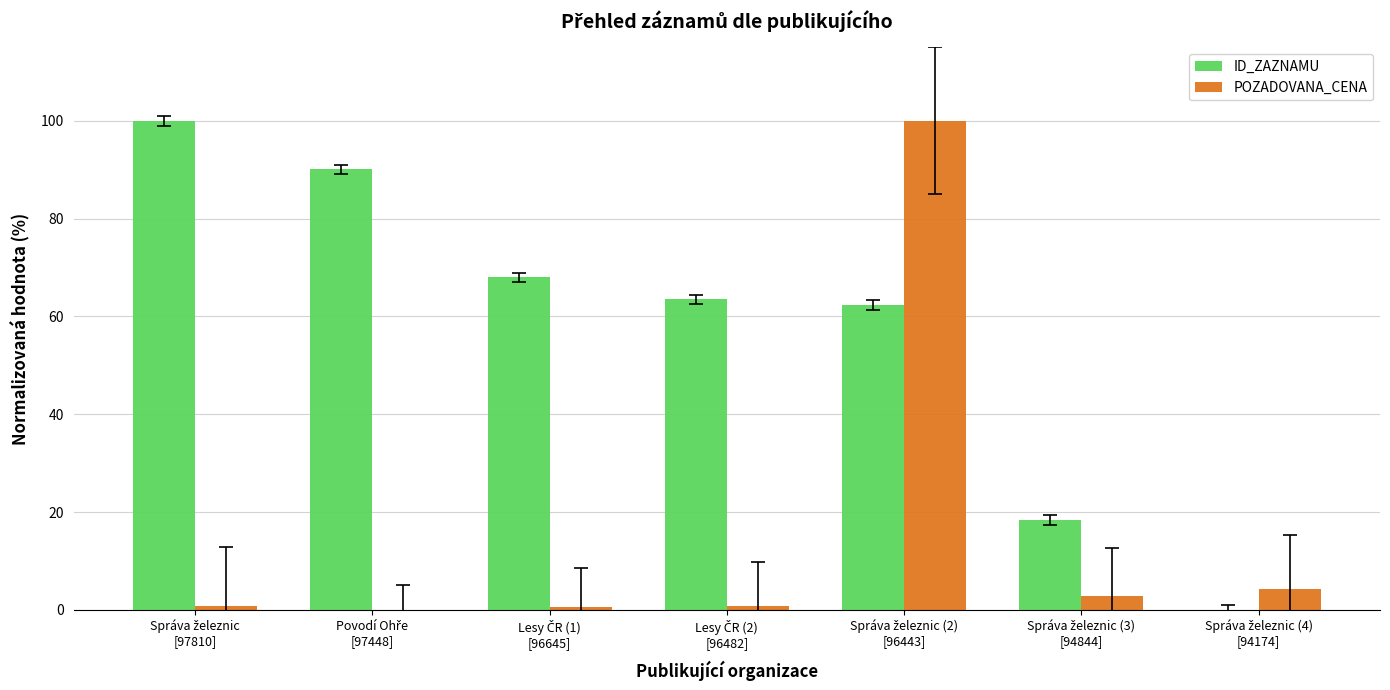

What is the maximum value shown in the chart?

100.0